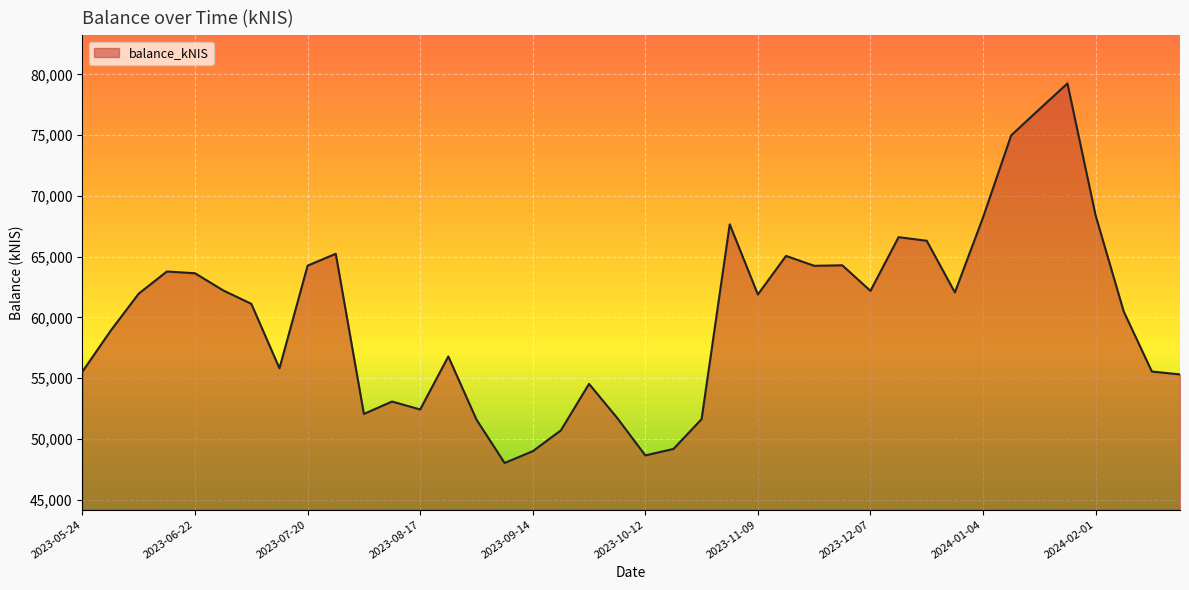

What is the greatest value displayed?

79254.1